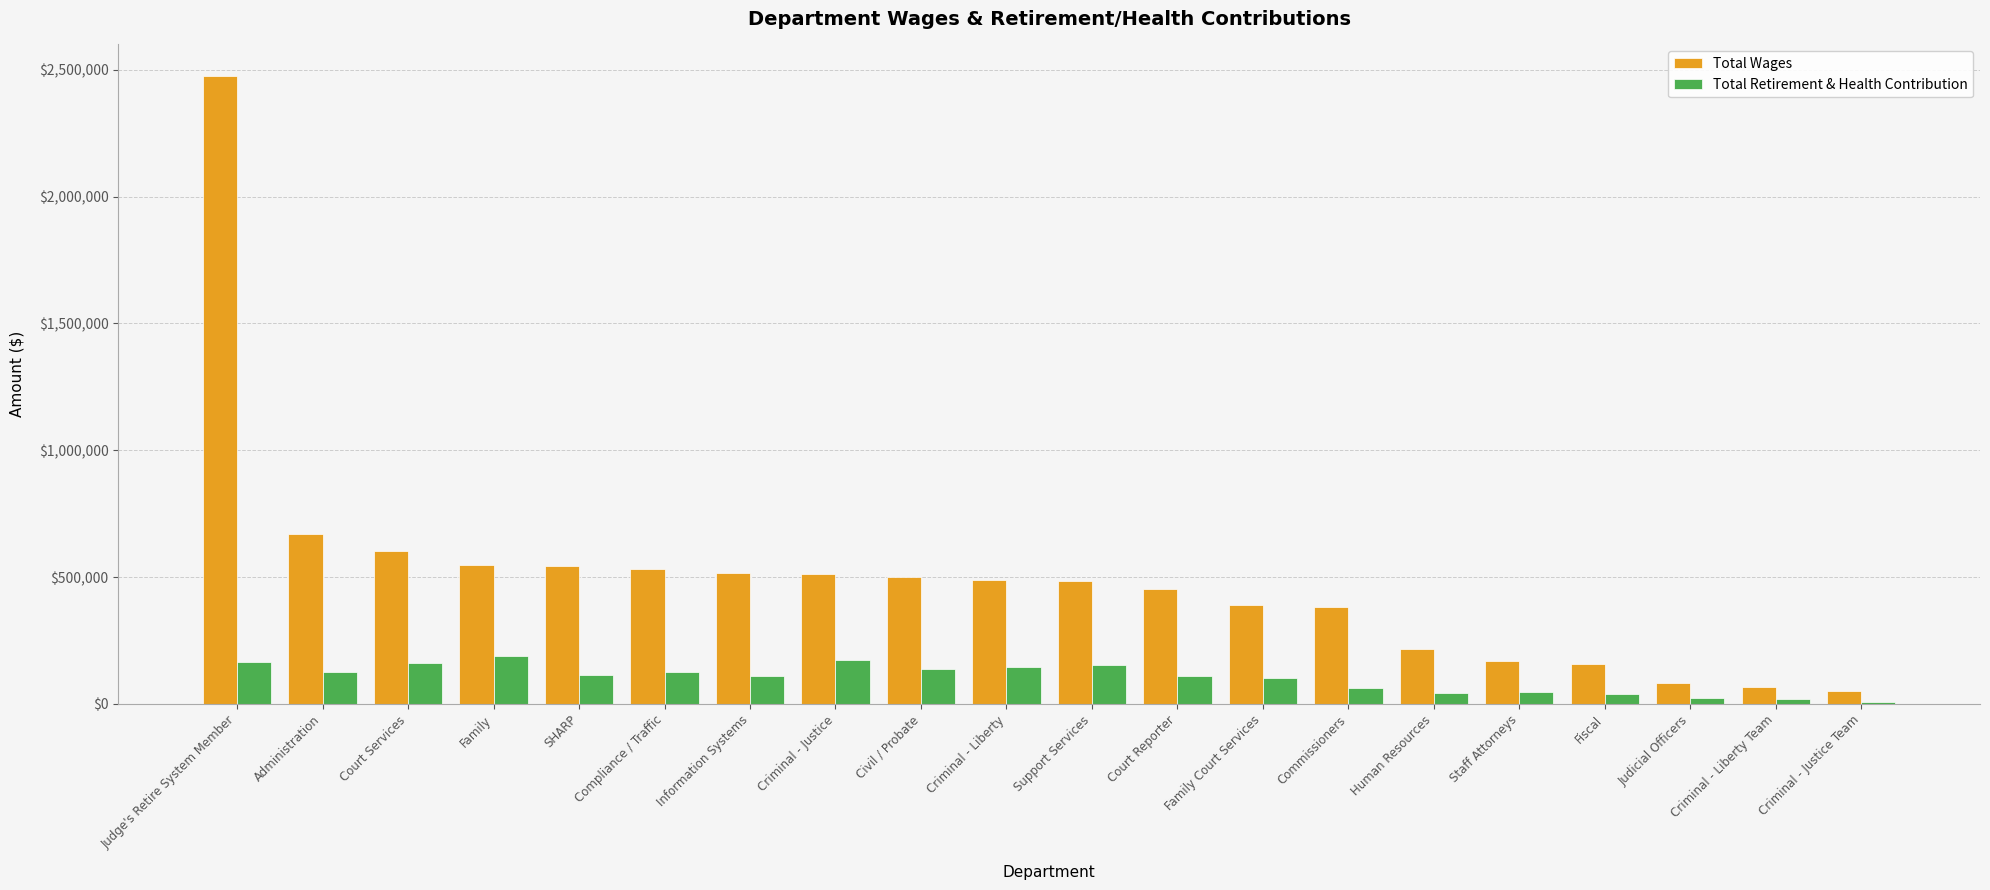

What position from the right is Civil / Probate?

12